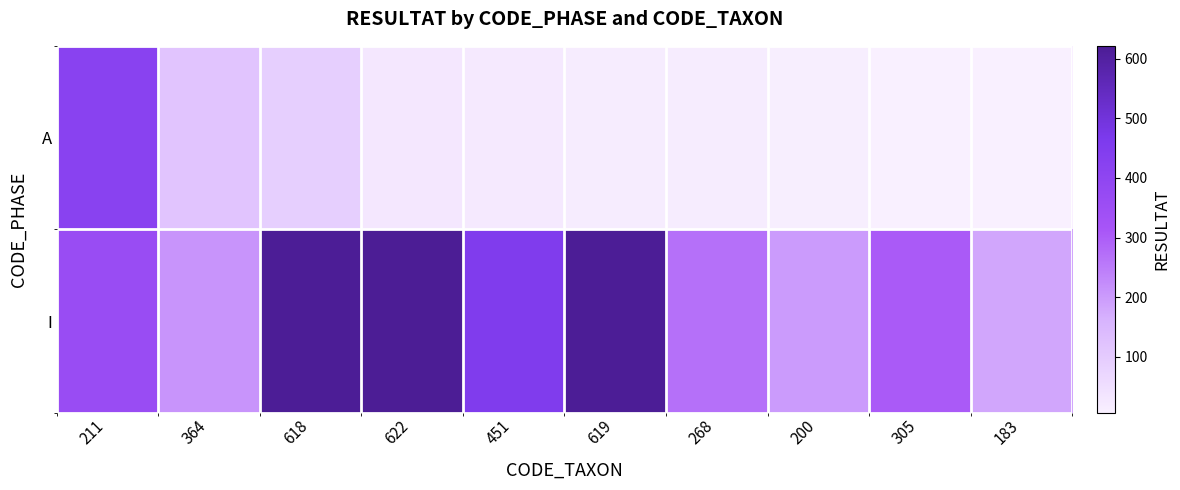

Which series has the largest total across all categories?

I